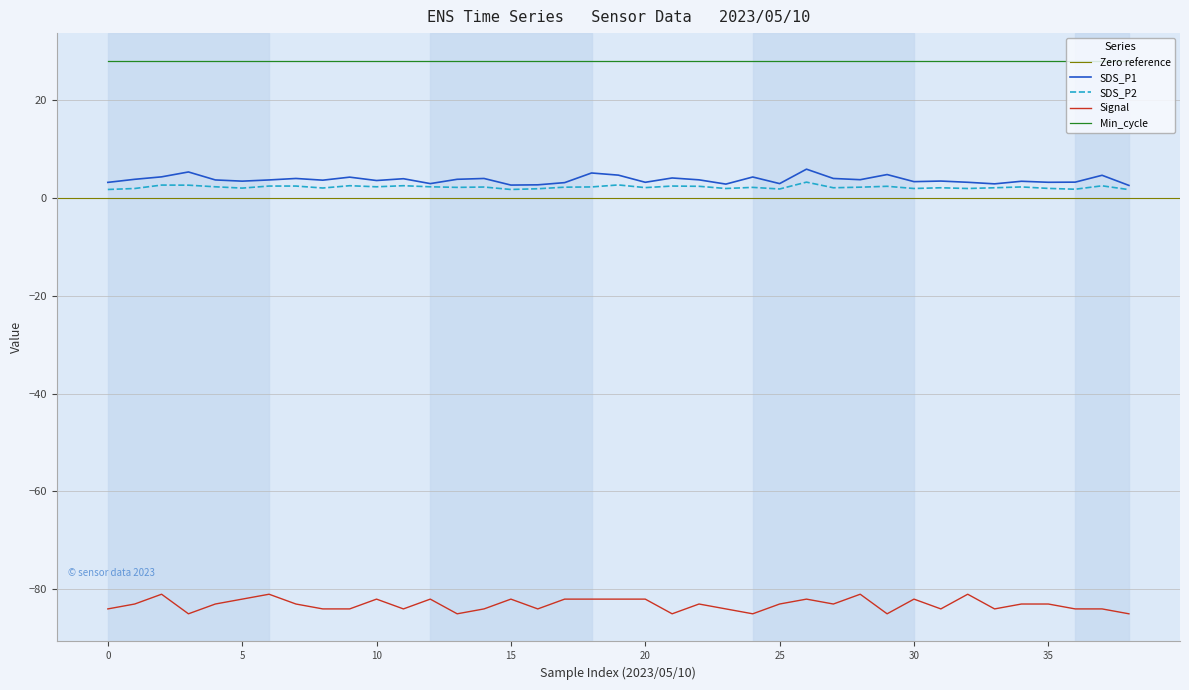

The value of Signal at 23 is -84.0. True or false?

True